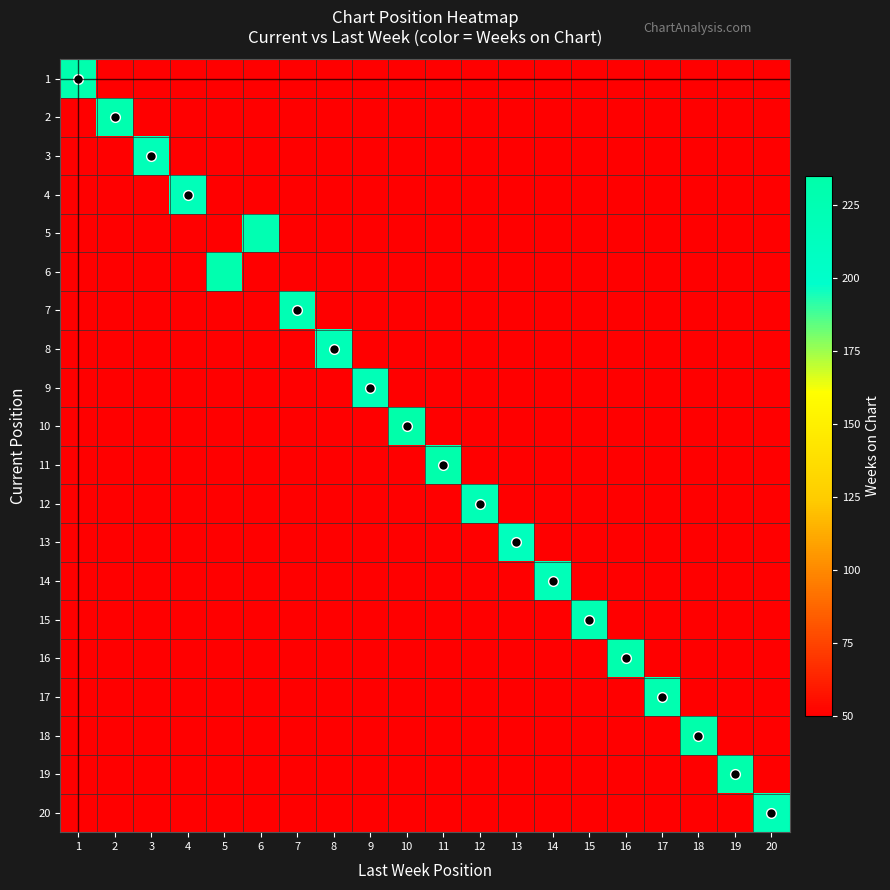

At 17, list the series in order from smallest to largest.

1, 2, 3, 4, 5, 6, 7, 8, 9, 10, 11, 12, 13, 14, 15, 16, 18, 19, 20, 17